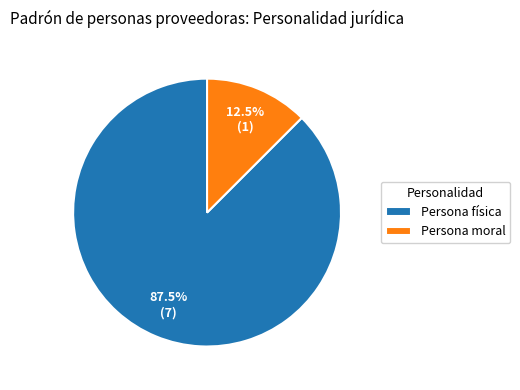

True or false: Persona moral accounts for 1% of the total.

False